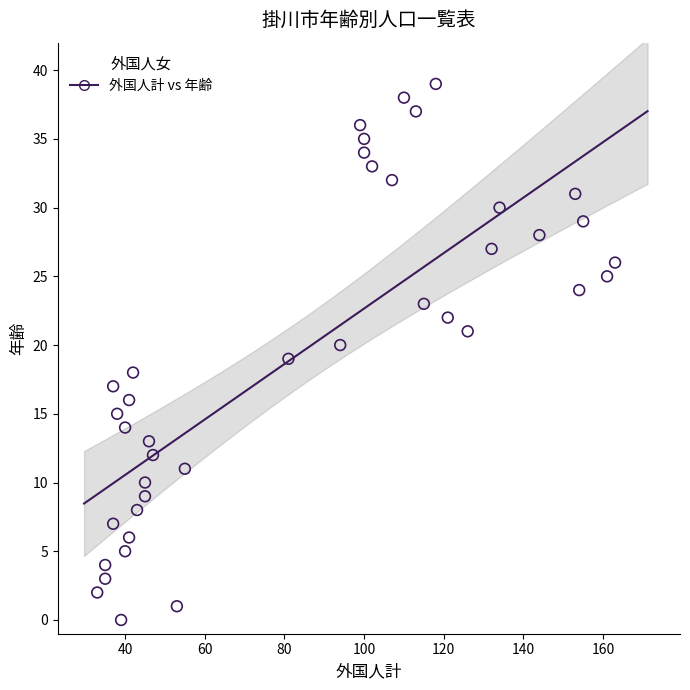

What is the range of X values (max minus min)?

130